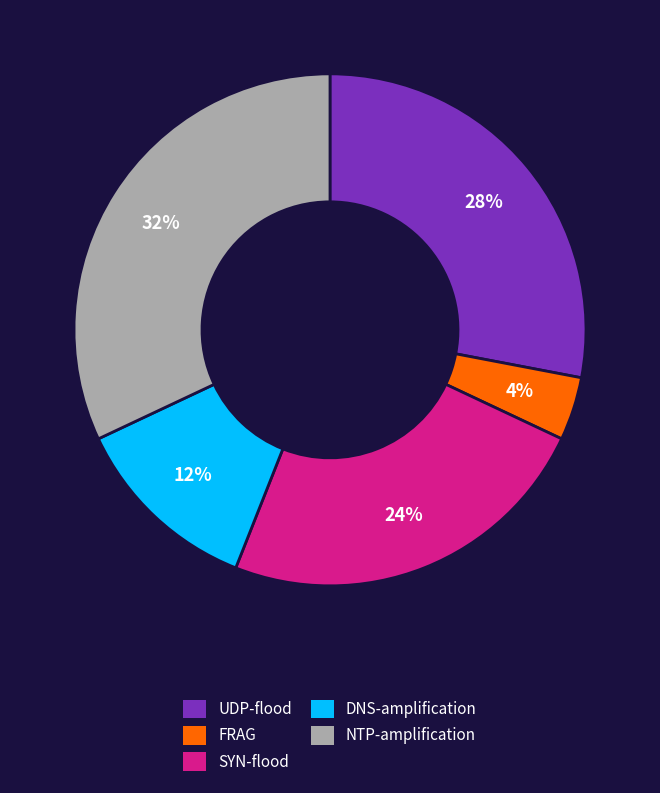

What percentage is the DNS-amplification slice, to the nearest percent?

12%